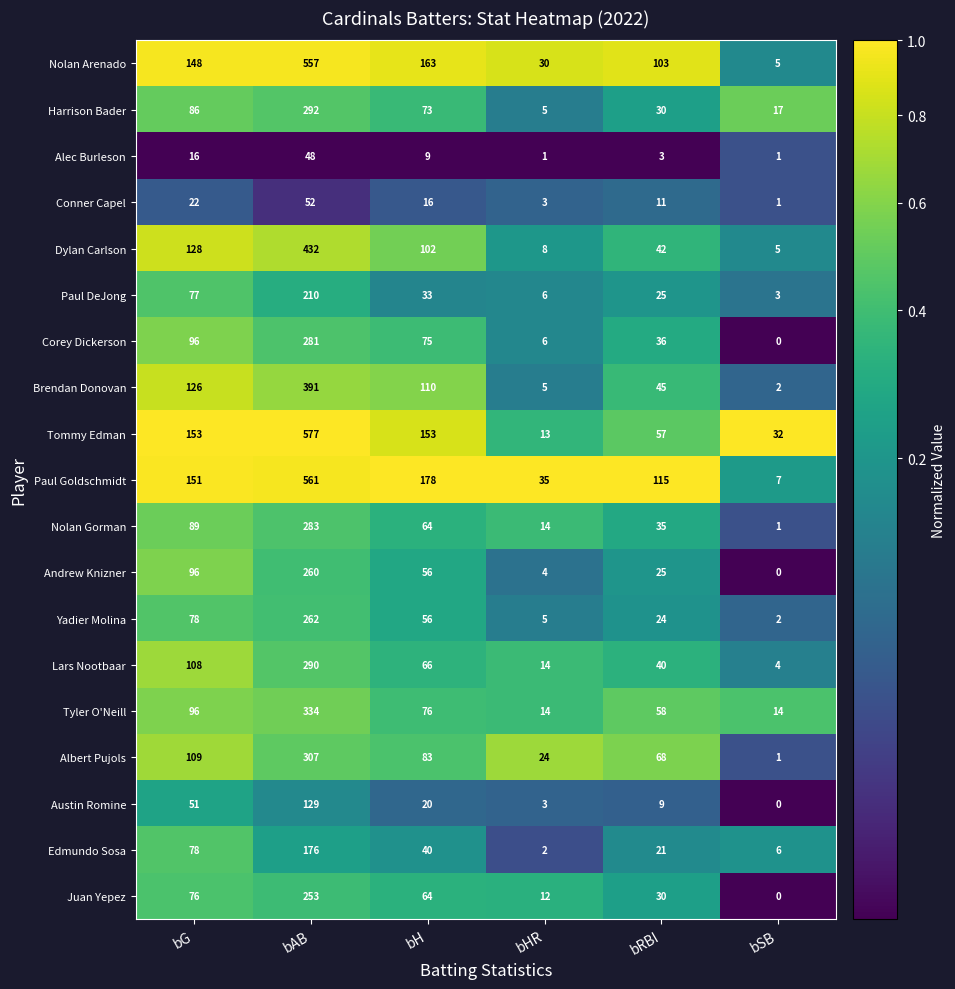

Which label corresponds to the smallest value in the chart?

bSB